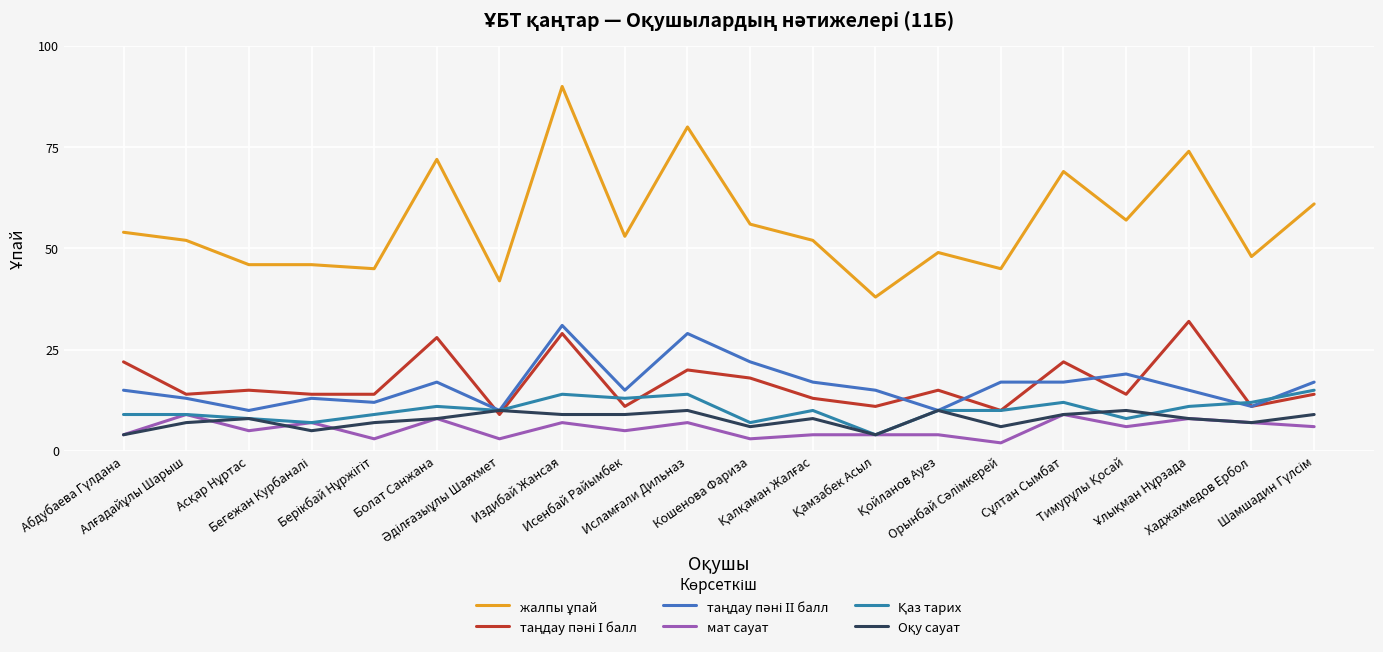

After their last crossing, which series has the higher values: таңдау пәні І балл or Қаз тарих?

Қаз тарих